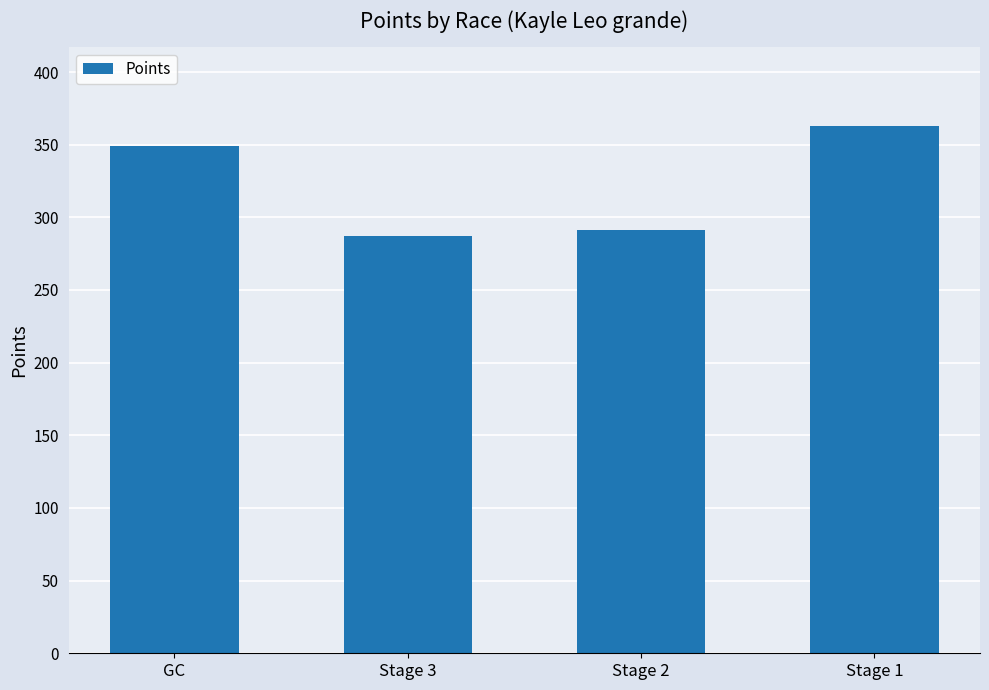

Reading right to left, extract all data points from this chart.

Stage 1=362.7	Stage 2=291.6	Stage 3=287.1	GC=348.9